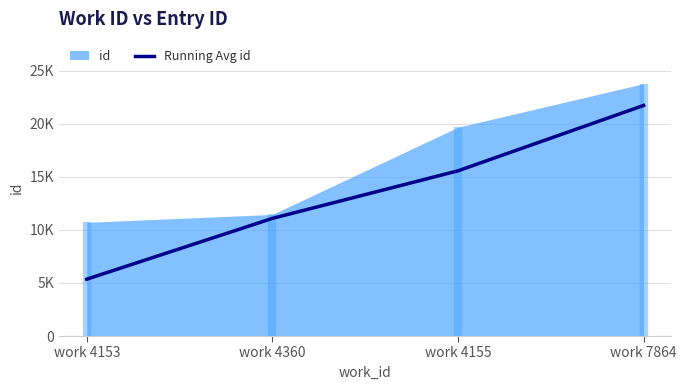

True or false: there are more than 0 points higher than both neighbors.

False